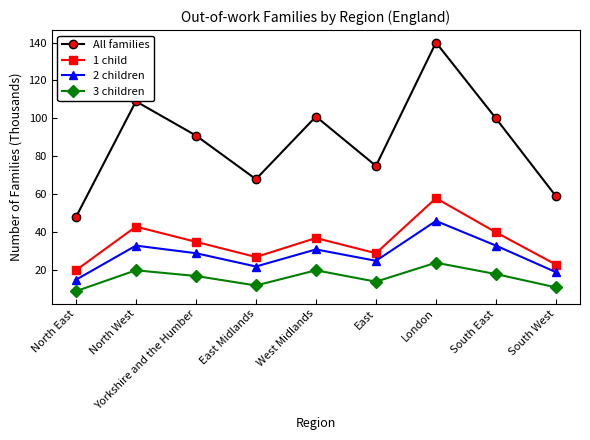

How many lines are shown in the chart?

4